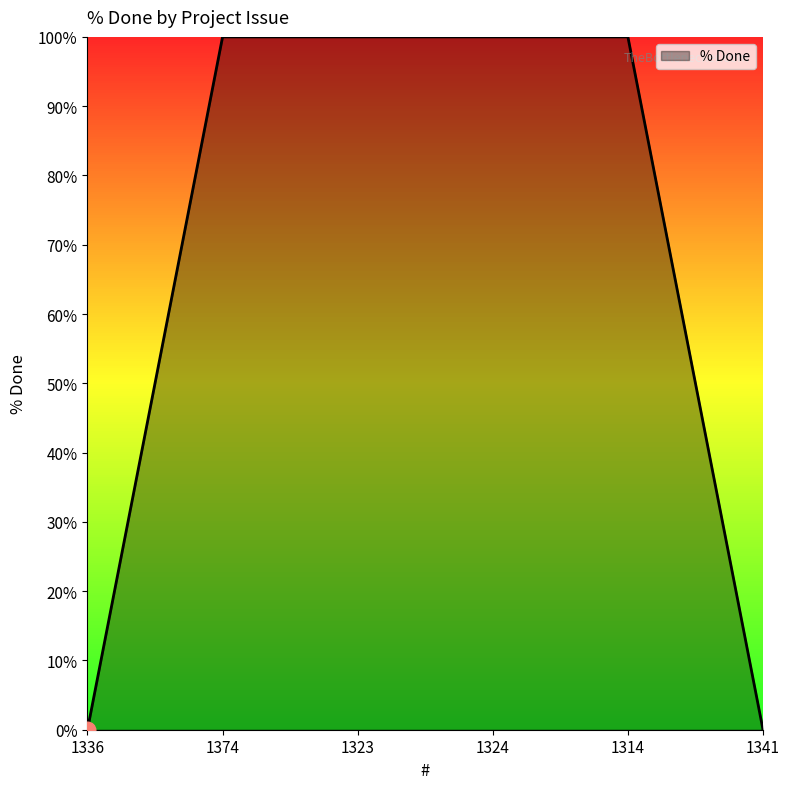

What is the change in value from 1336 to 1323?

+100